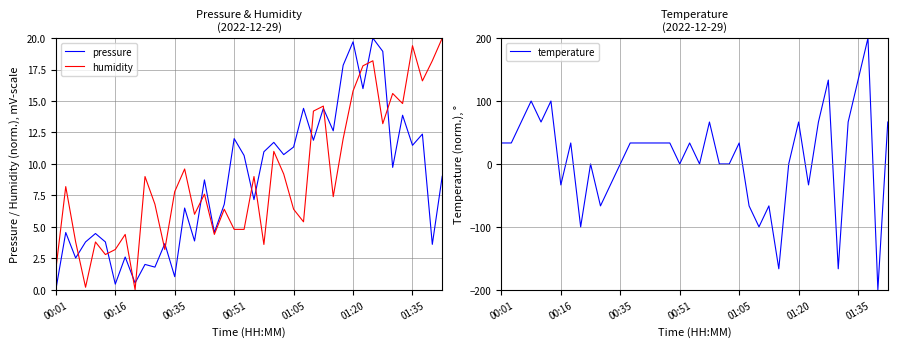

Is it true that humidity equals 2.3 at 00:01?

False